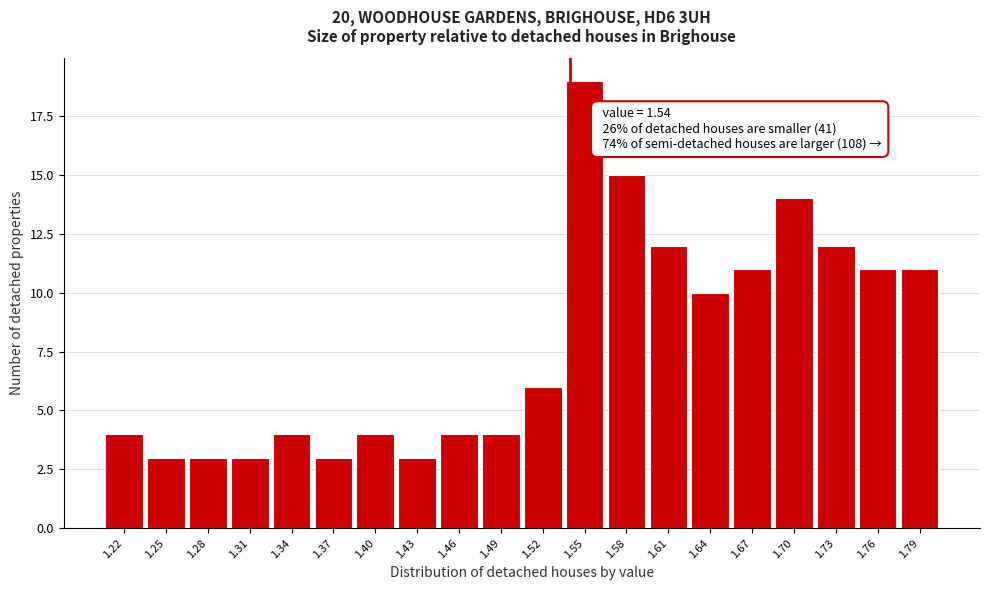

Over which range of the x-axis is the bar tallest?

1.535 to 1.565